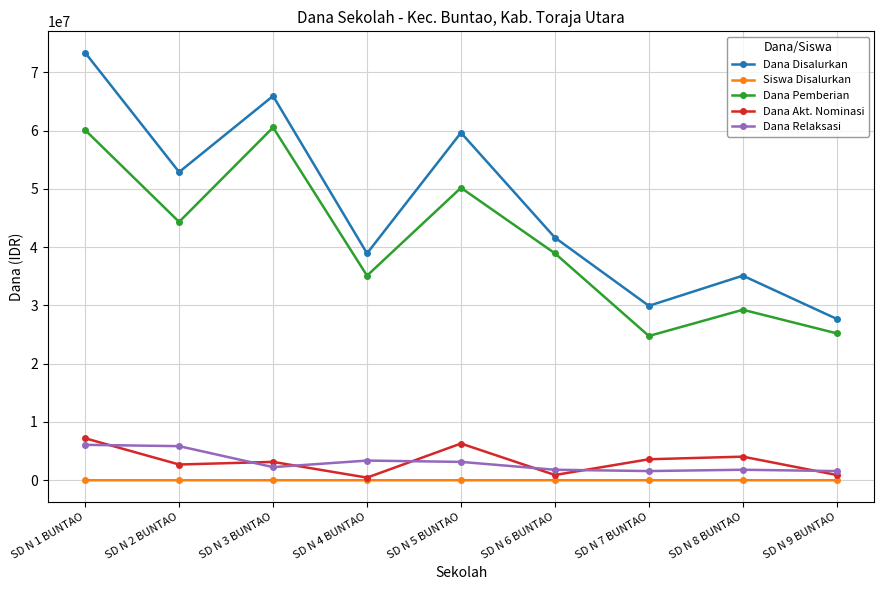

The value of Dana Relaksasi at SD N 3 BUNTAO is 2250000. True or false?

True